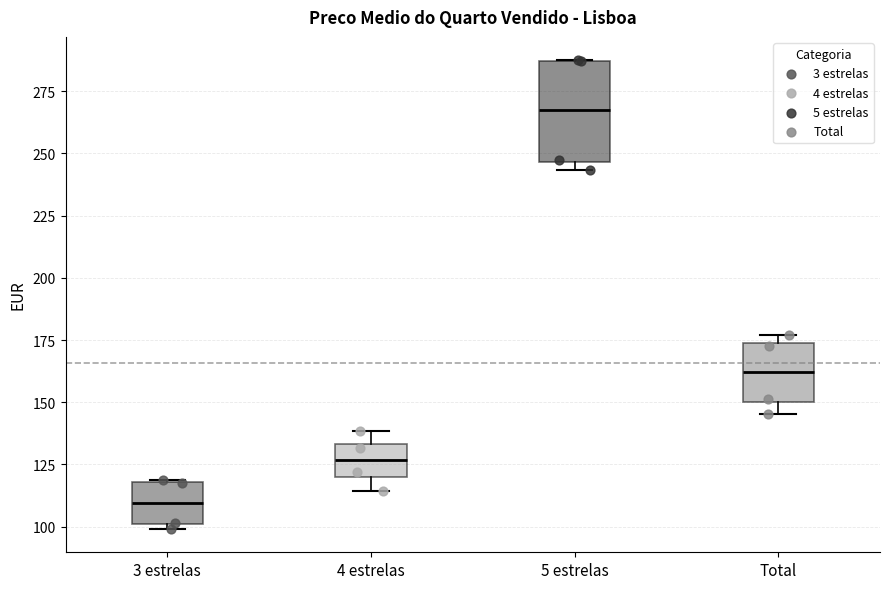

Where is the lower edge of the box for 5 estrelas on the y-axis? The values are not printed on the chart, so give them approximately, as read against the axis.

245